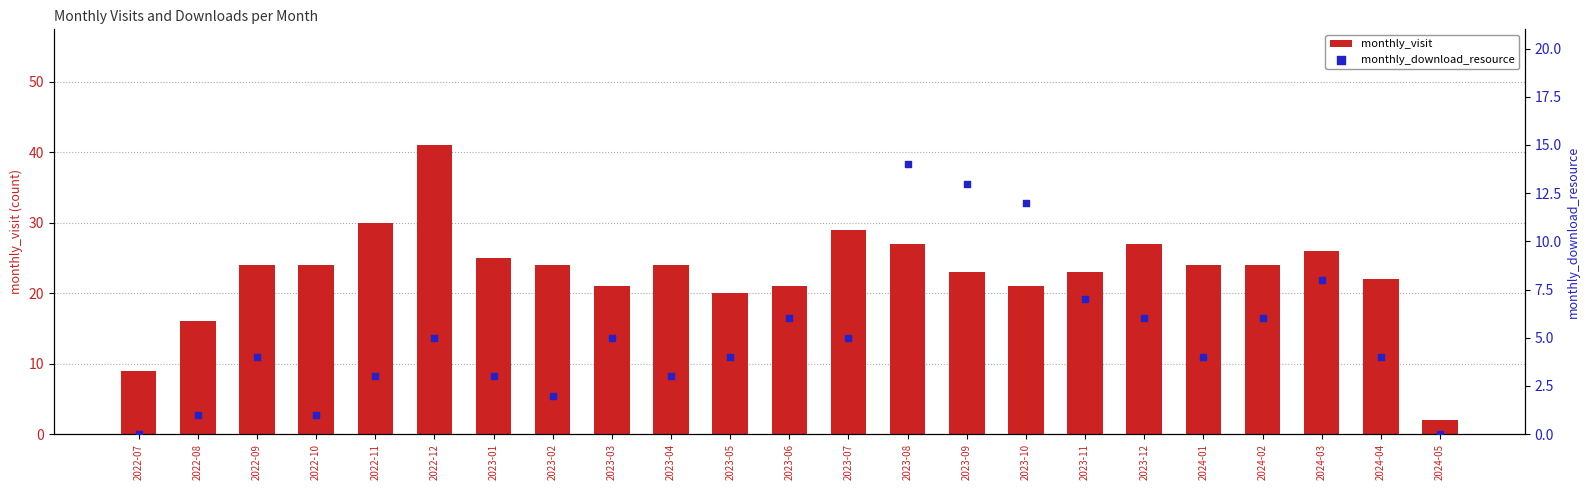

Which series has the largest Y range (max minus min)?

monthly_visit